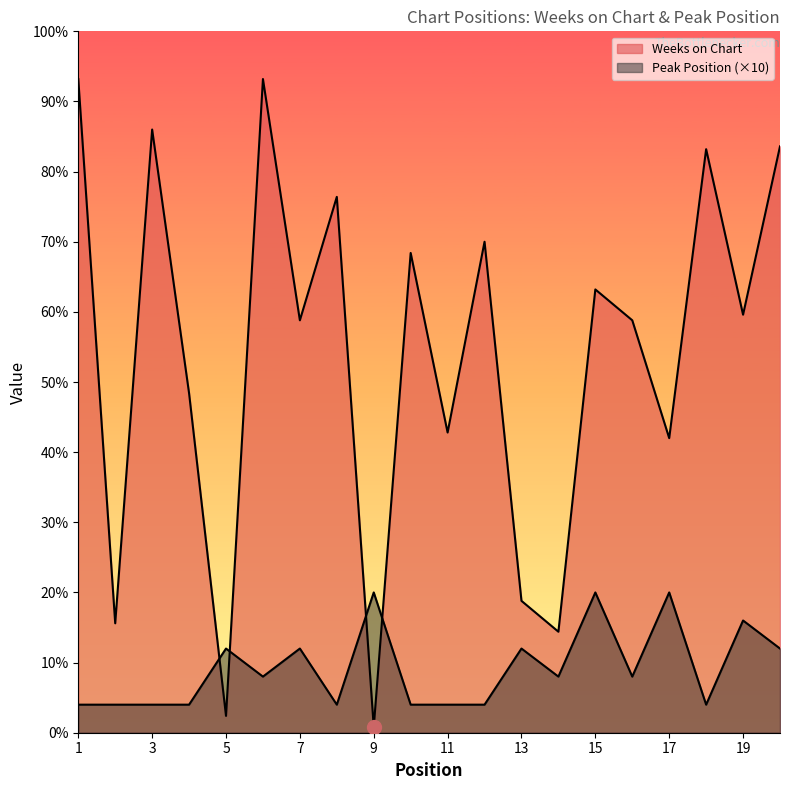

Which has a higher value, 20 or 2?

20